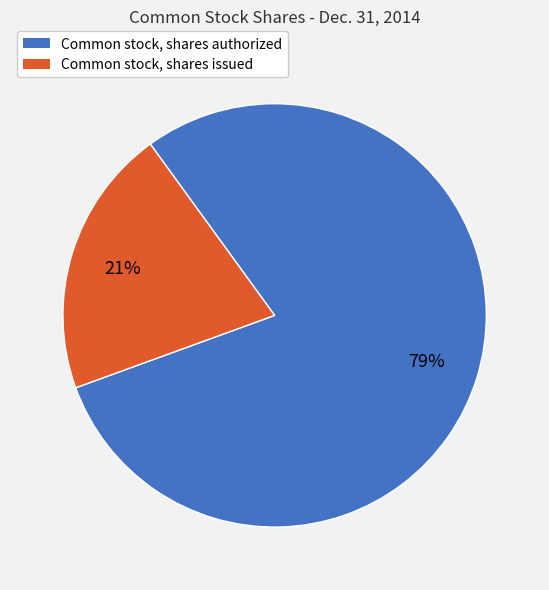

How many segments does this pie chart have?

2